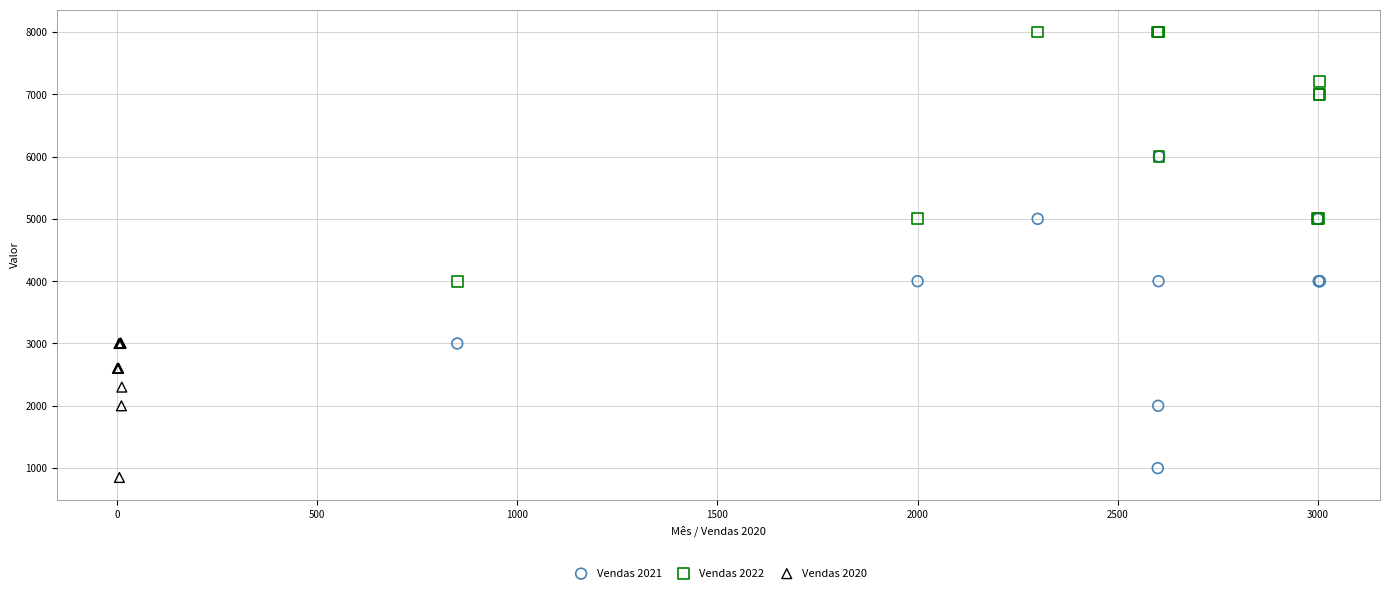

What are all the series names shown in the legend?

Vendas 2021, Vendas 2022, Vendas 2020